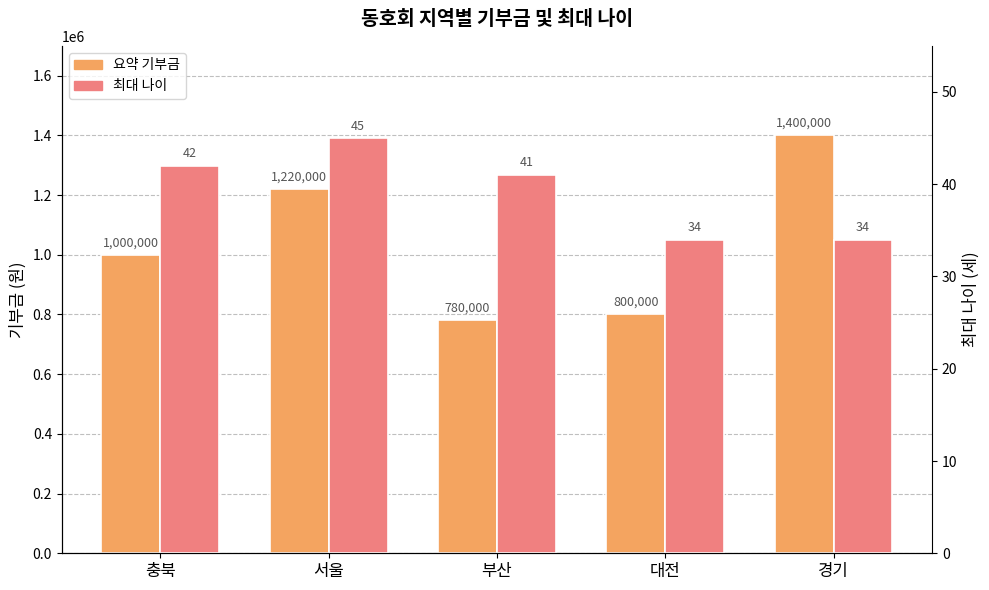

Read the 최대 나이 value at 경기.

34